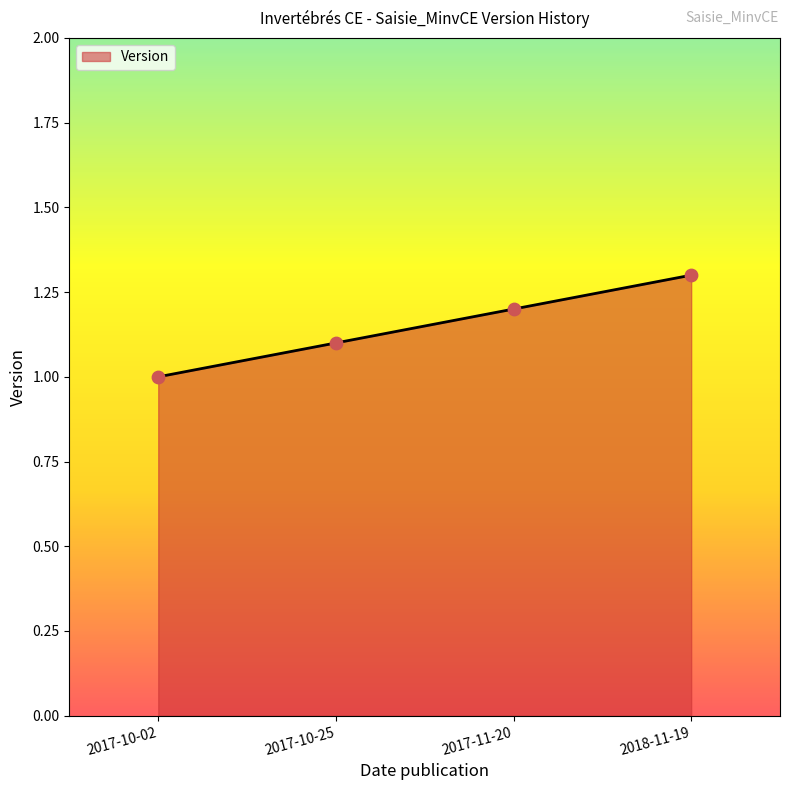

What is the change in value from 2017-10-25 to 2017-11-20?

+0.1